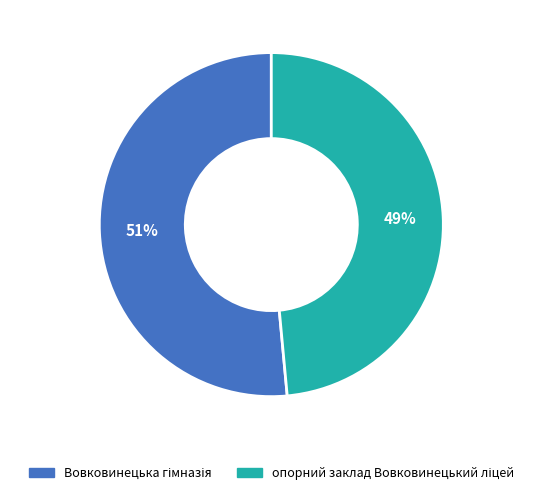

How many segments does this pie chart have?

2